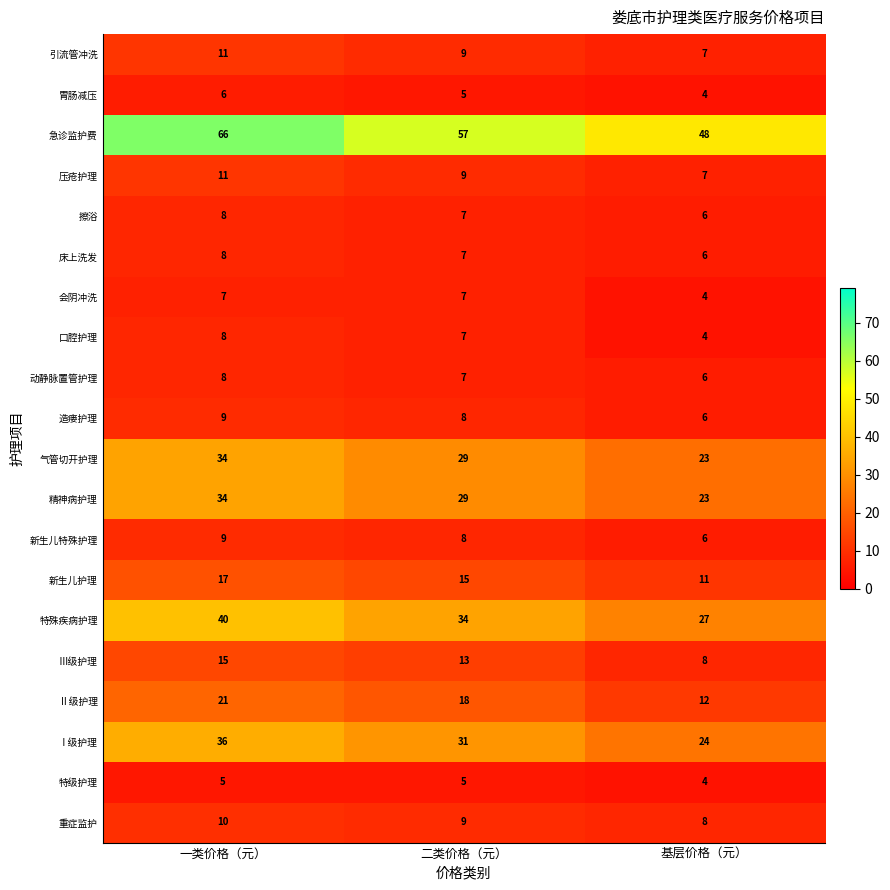

What is the difference between the maximum and minimum values in the 口腔护理 series?

4